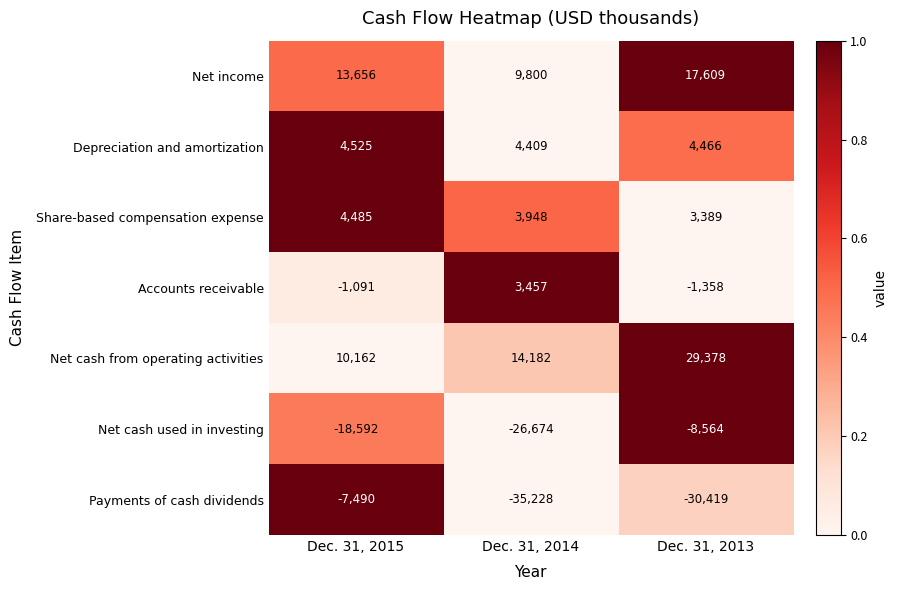

What is the difference between the highest and lowest values at Dec. 31, 2014?

49410